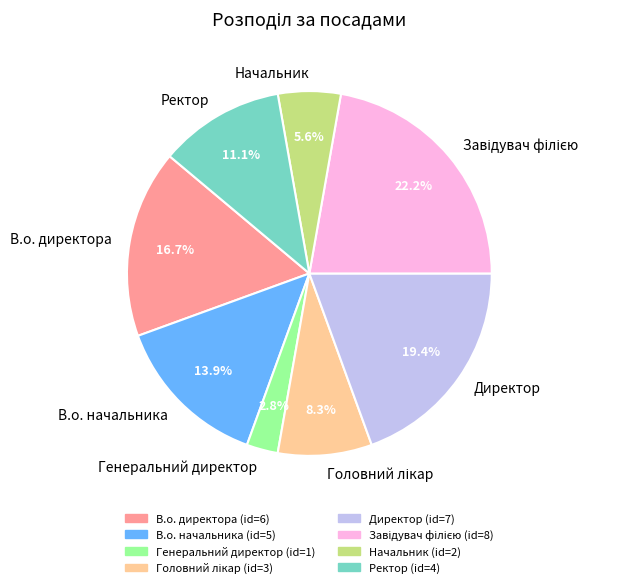

To the nearest percent, what portion does Директор represent?

19%